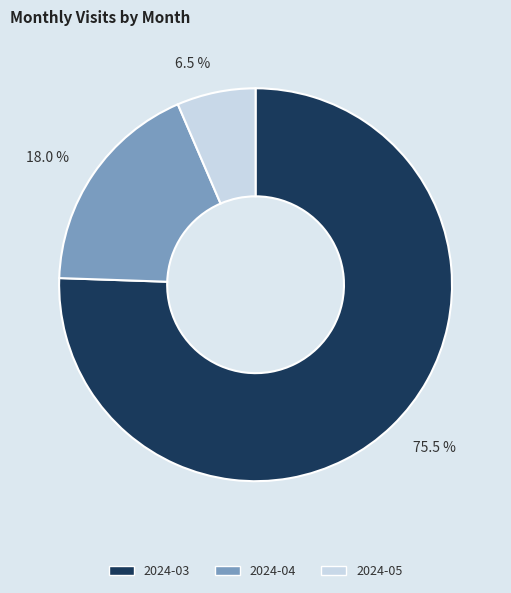

Is it true that 2024-03 is 82% of the pie?

False